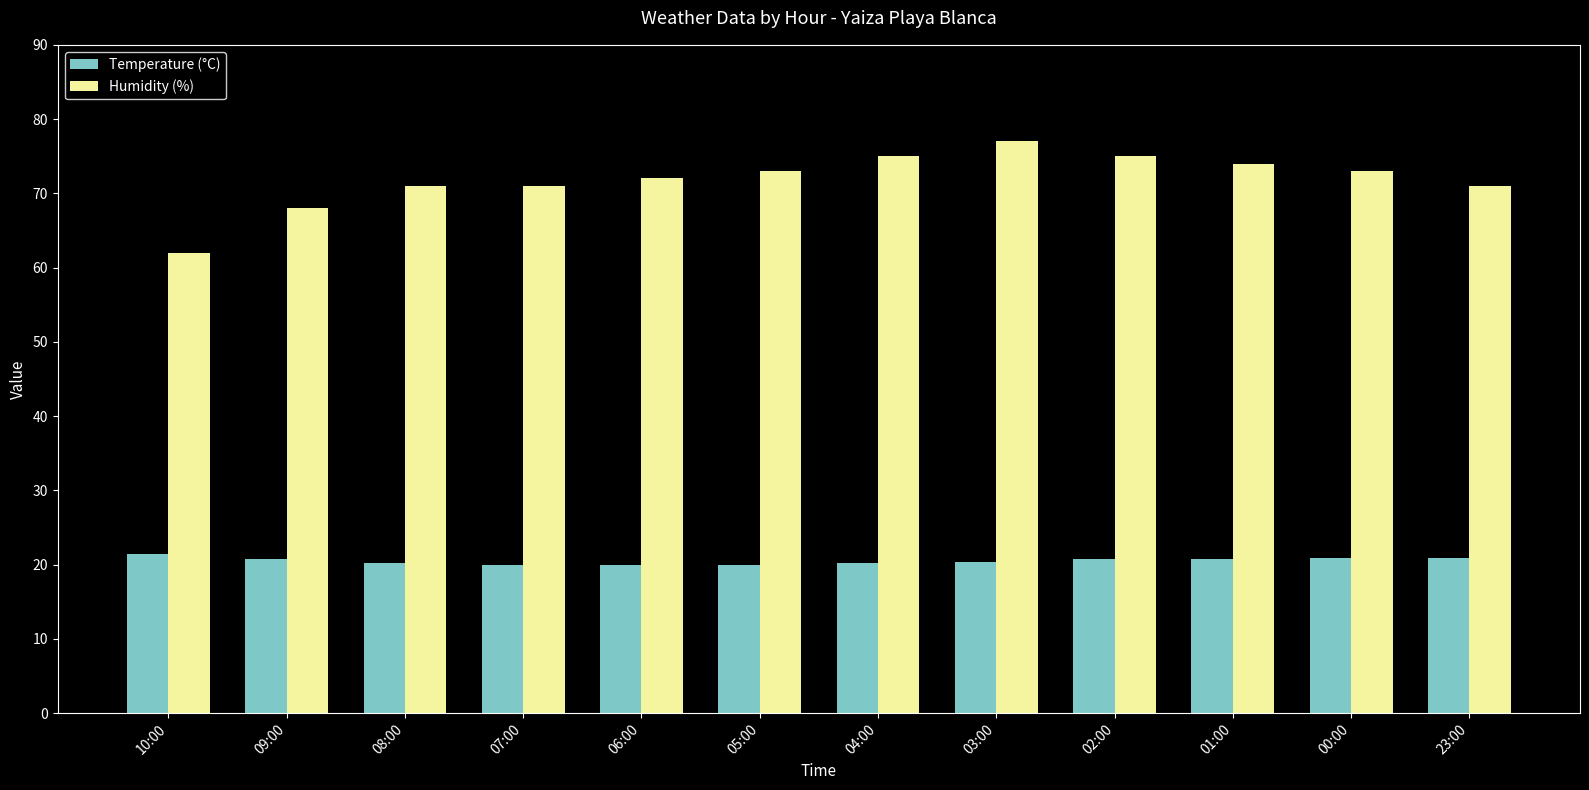

How many categories are shown in the chart?

12